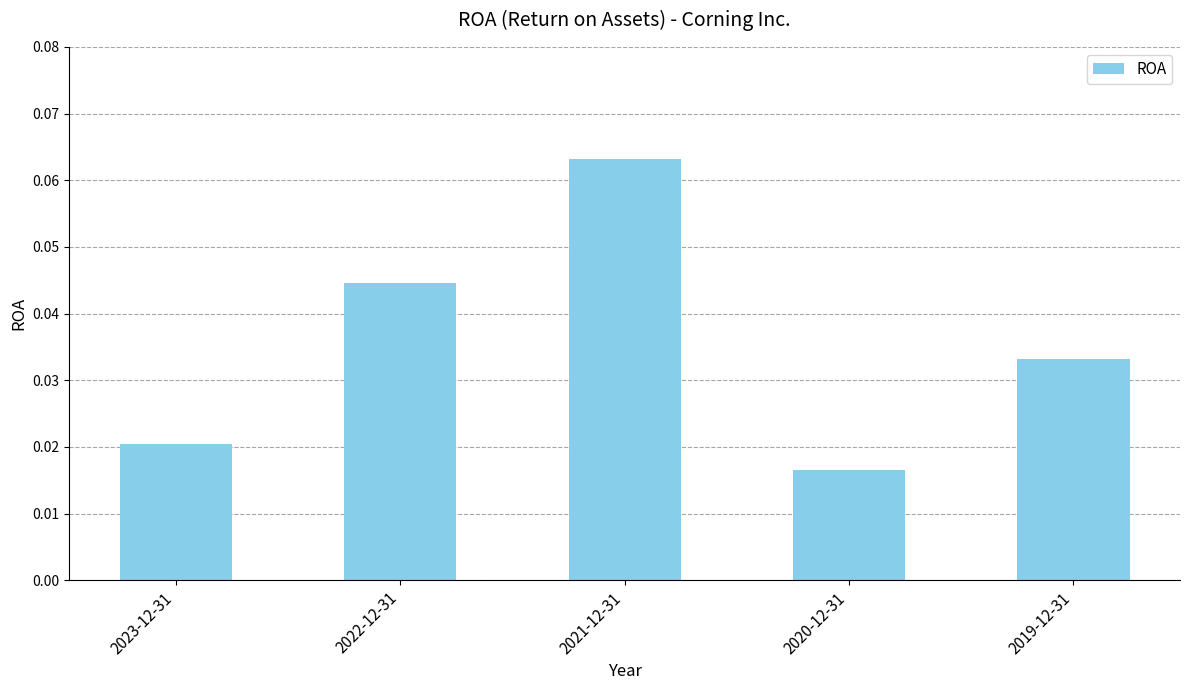

At which label is the value closest to 0?

2020-12-31